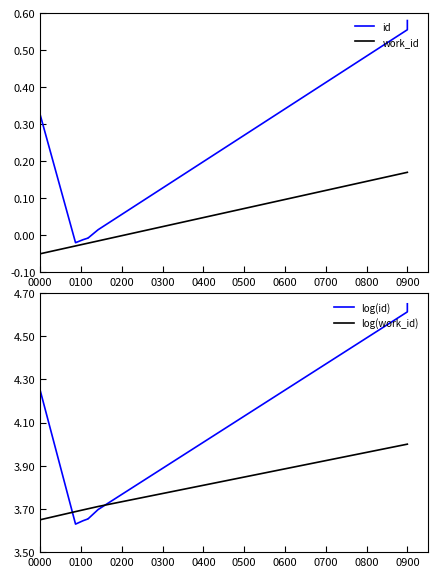

What are all the series names shown in the legend?

id, work_id, log(id), log(work_id)